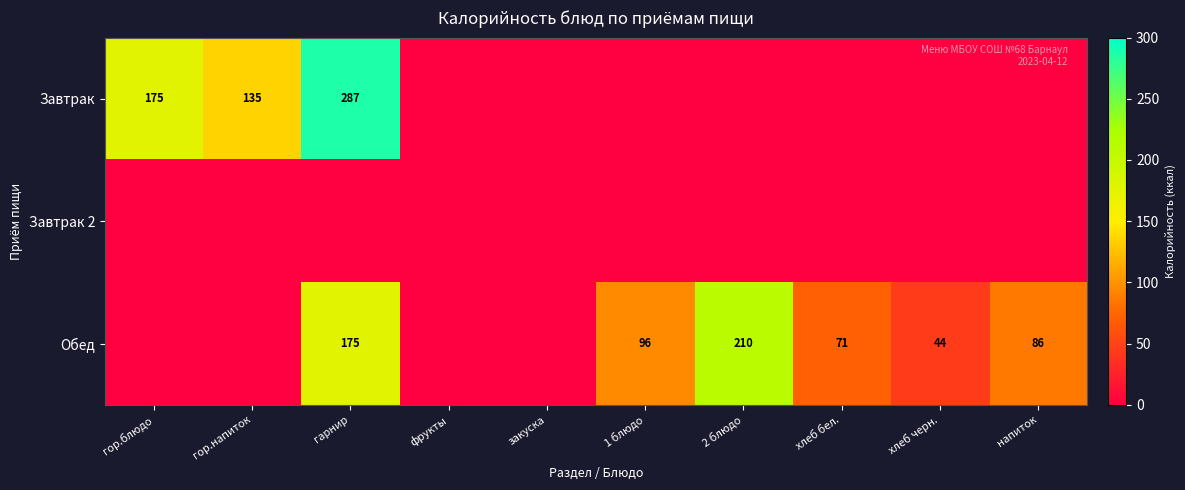

The value of Обед at напиток is 29. True or false?

False